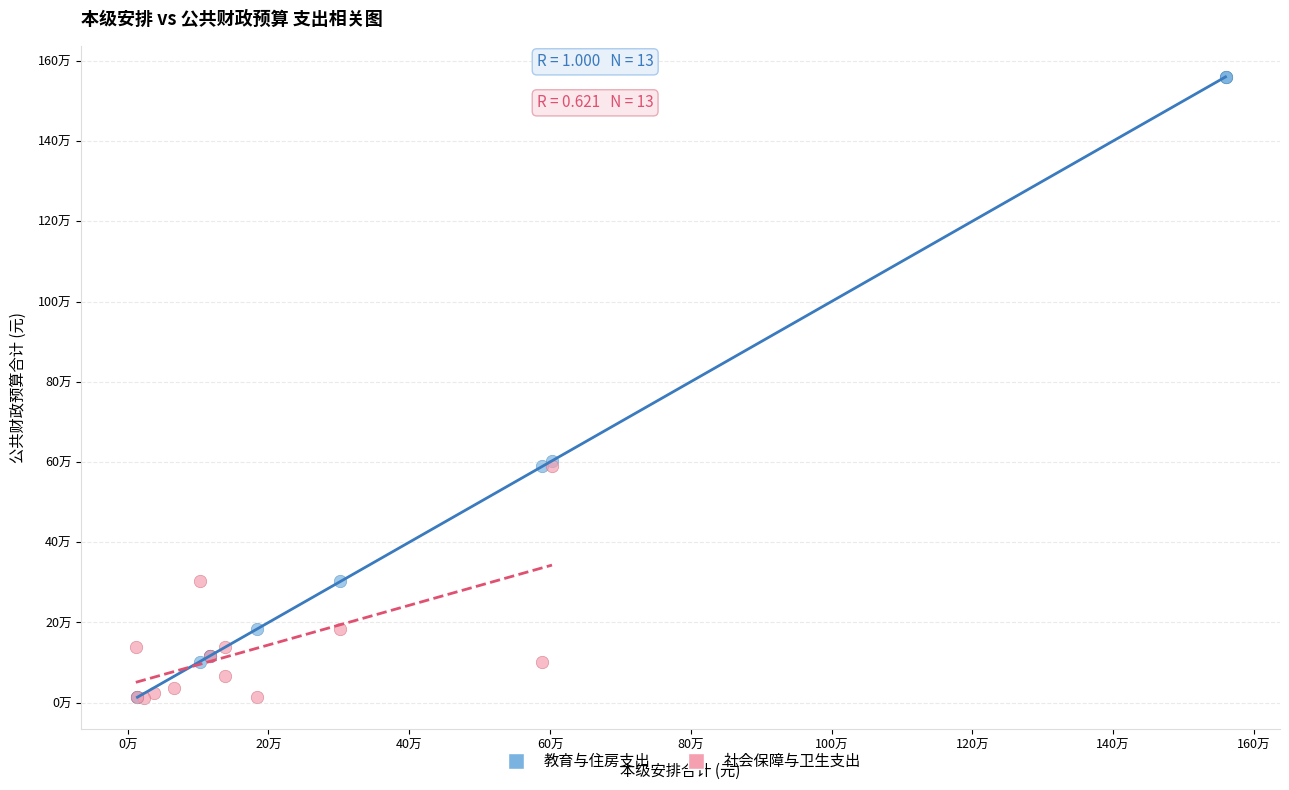

Which series reaches the maximum Y coordinate?

教育与住房支出